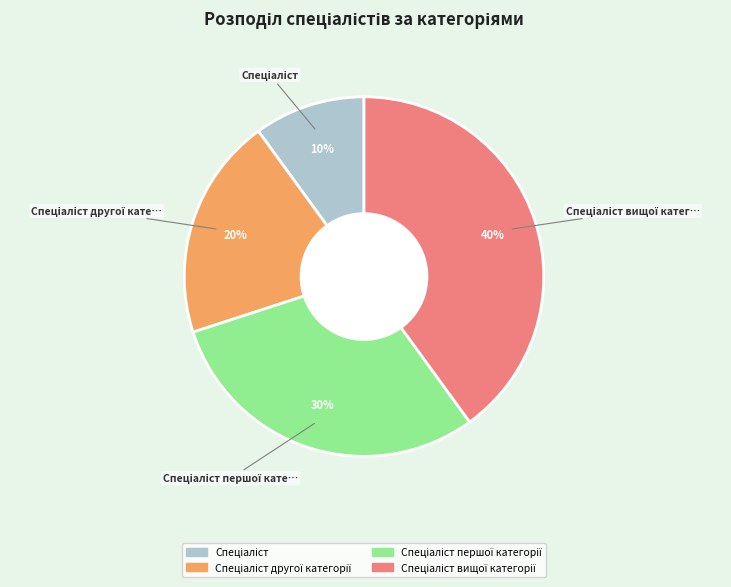

To the nearest percent, what is the difference between the largest and smallest slice percentages?

30%